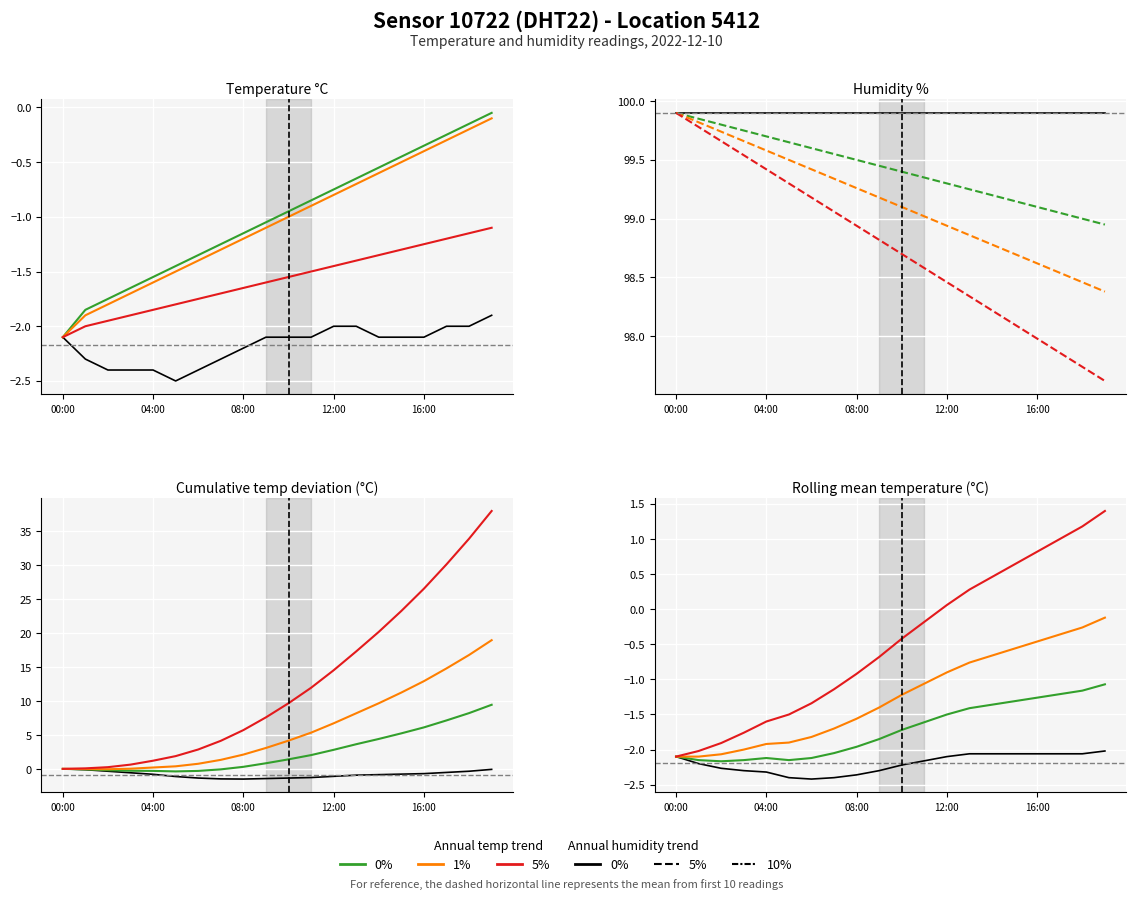

What is the value of the 10% point at the 14th from the left?

98.3